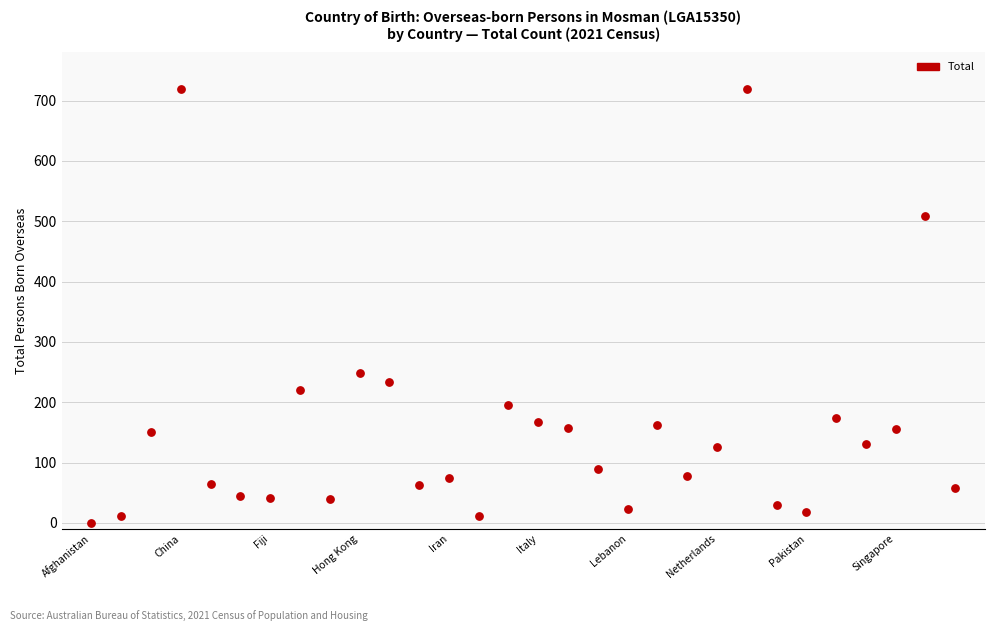

What Y value in the scatter plot is closest to 359?

248